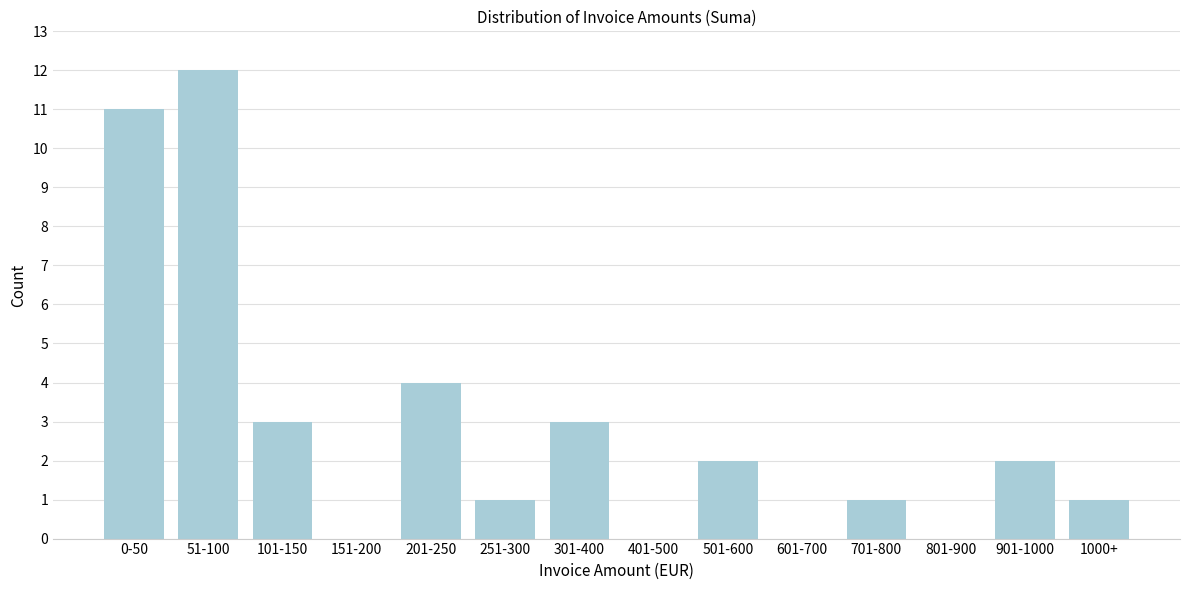

Reading left to right, extract all data points from this chart.

0-50=11	51-100=12	101-150=3	151-200=0	201-250=4	251-300=1	301-400=3	401-500=0	501-600=2	601-700=0	701-800=1	801-900=0	901-1000=2	1000+=1